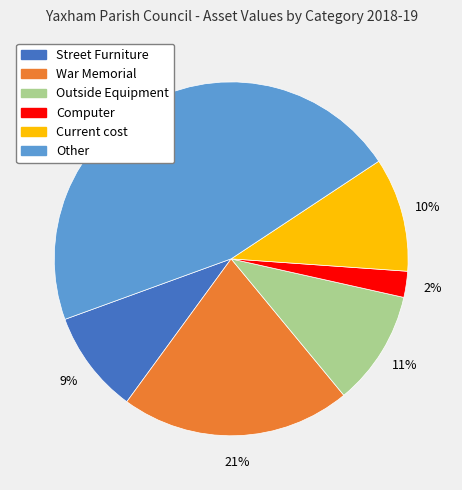

The Computer slice represents 15% of the pie. True or false?

False